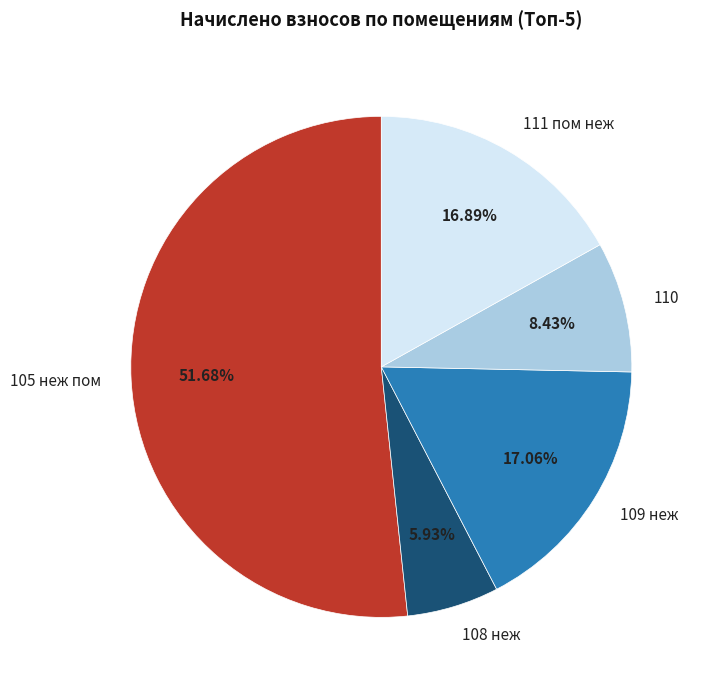

Do 108 неж and 109 неж together represent more than half of the pie?

No